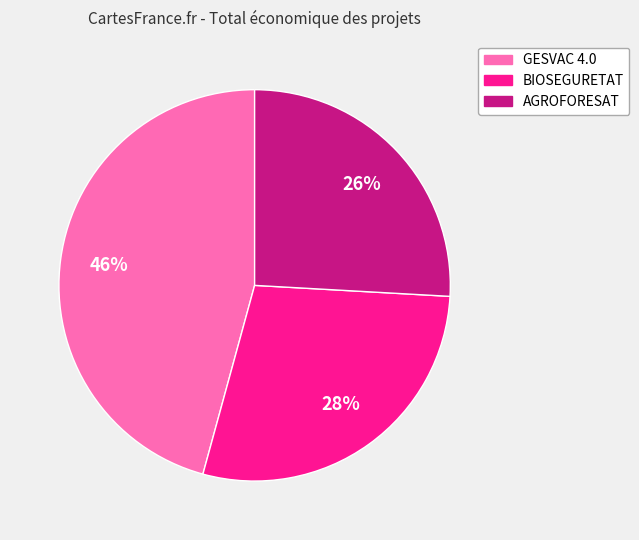

What percentage is the BIOSEGURETAT slice, to the nearest percent?

28%